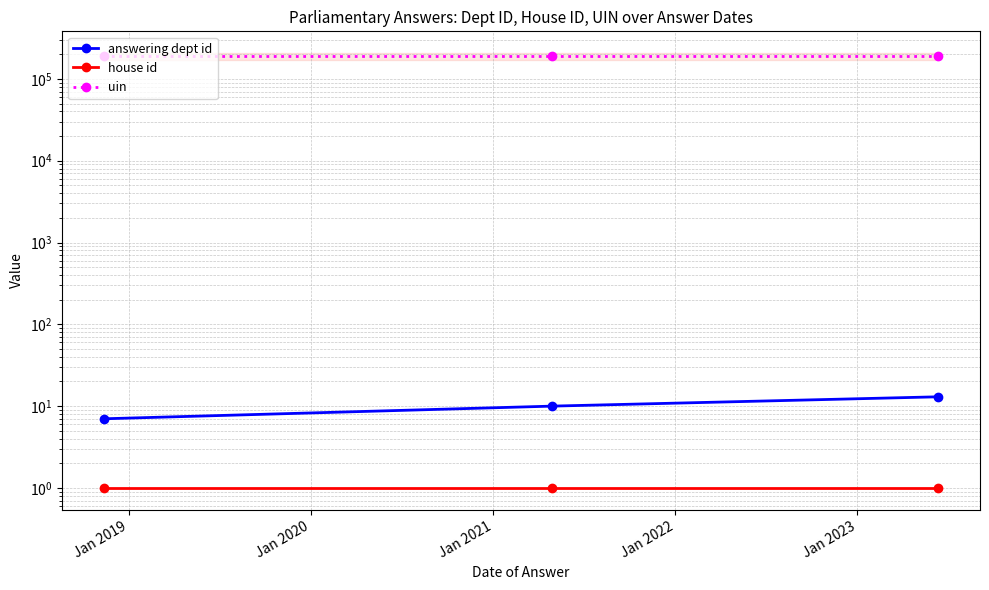

How many categories are shown in the chart?

3